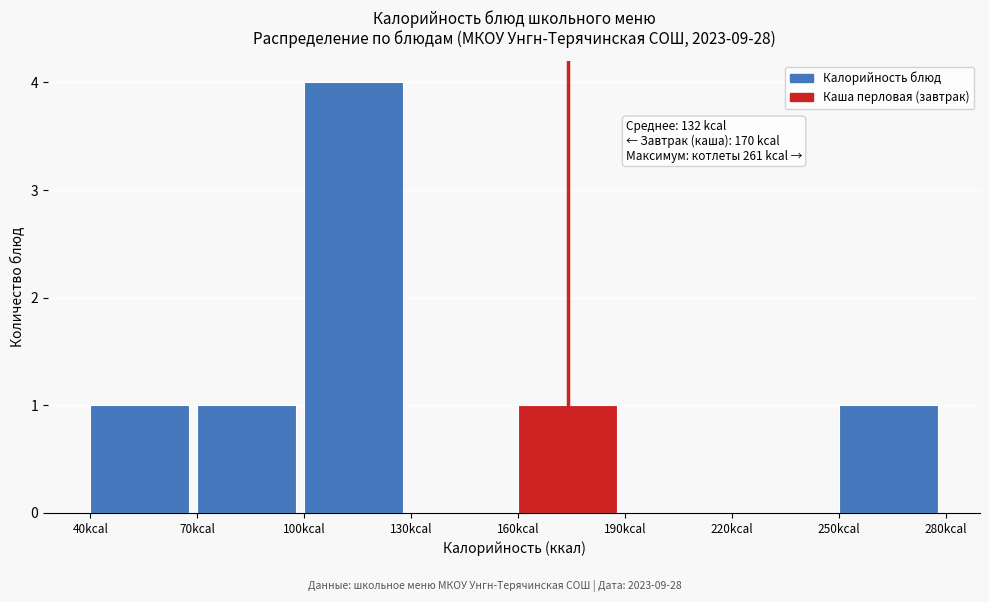

Which range on the x-axis has the tallest bar?

100 to 130